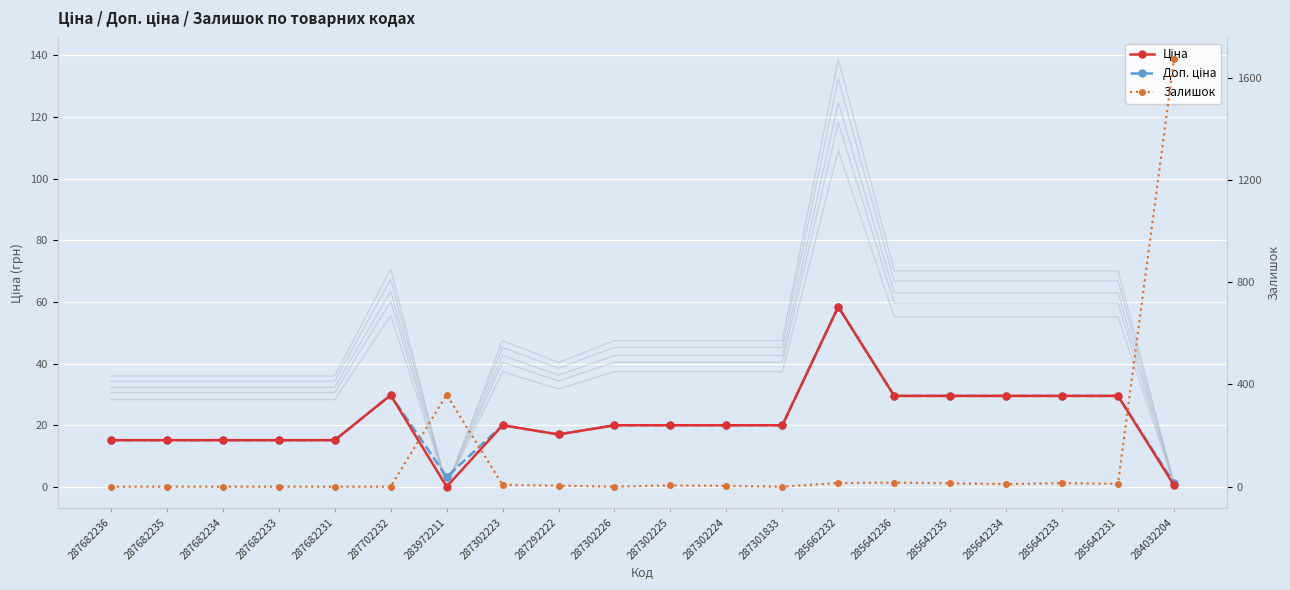

Where is Доп. ціна nearest to the value 29?

285642236